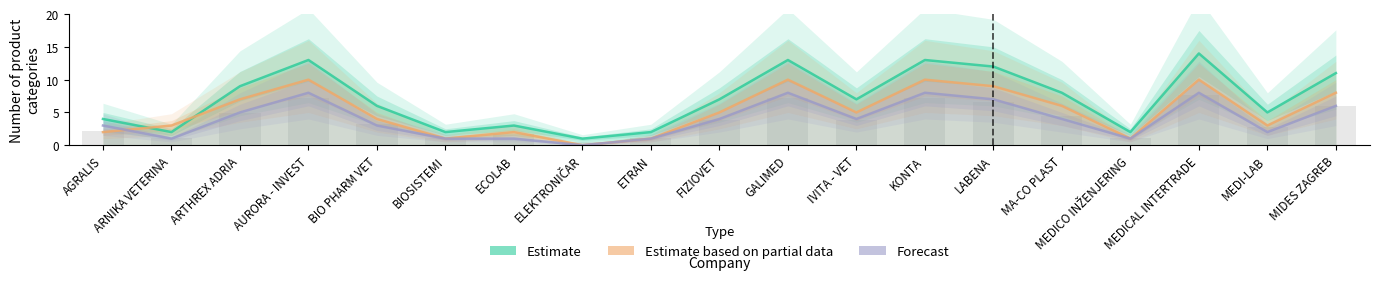

At how many categories does at least one series exceed 8?

7